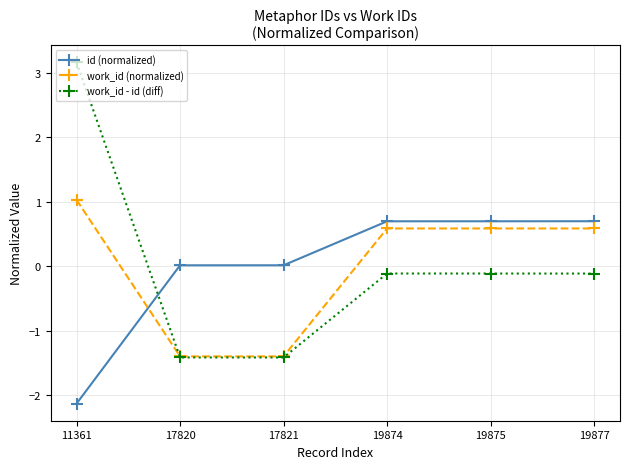

How many times do work_id - id (diff) and work_id (normalized) cross each other?

1